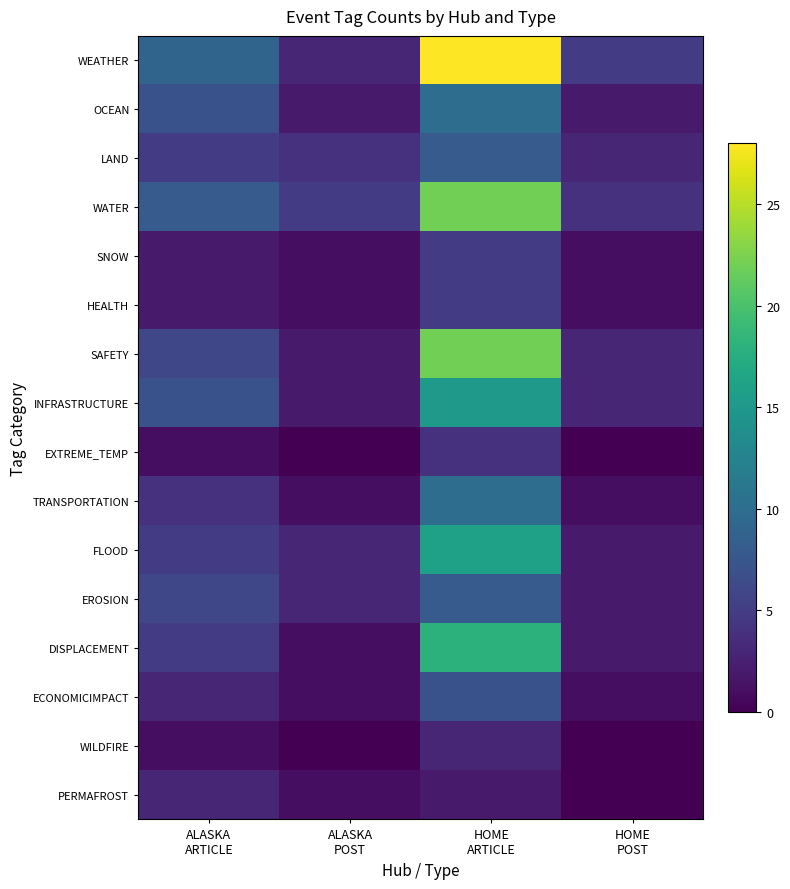

How many distinct data groups are displayed?

16